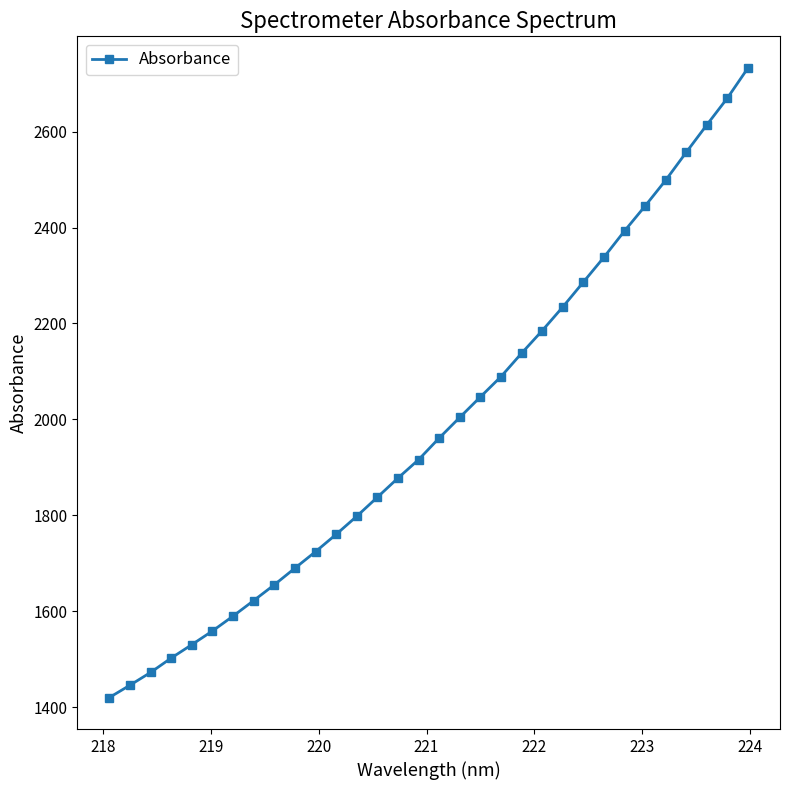

Reading right to left, transcribe all the data shown in this chart.

2733.0	2670.2	2614.2	2557.1	2498.8	2445.0	2392.9	2338.2	2286.3	2234.4	2185.0	2137.9	2089.1	2046.8	2004.2	1961.1	1916.0	1877.6	1837.6	1798.0	1760.2	1724.1	1689.7	1655.0	1622.2	1589.7	1558.8	1530.2	1502.3	1472.2	1445.7	1419.9